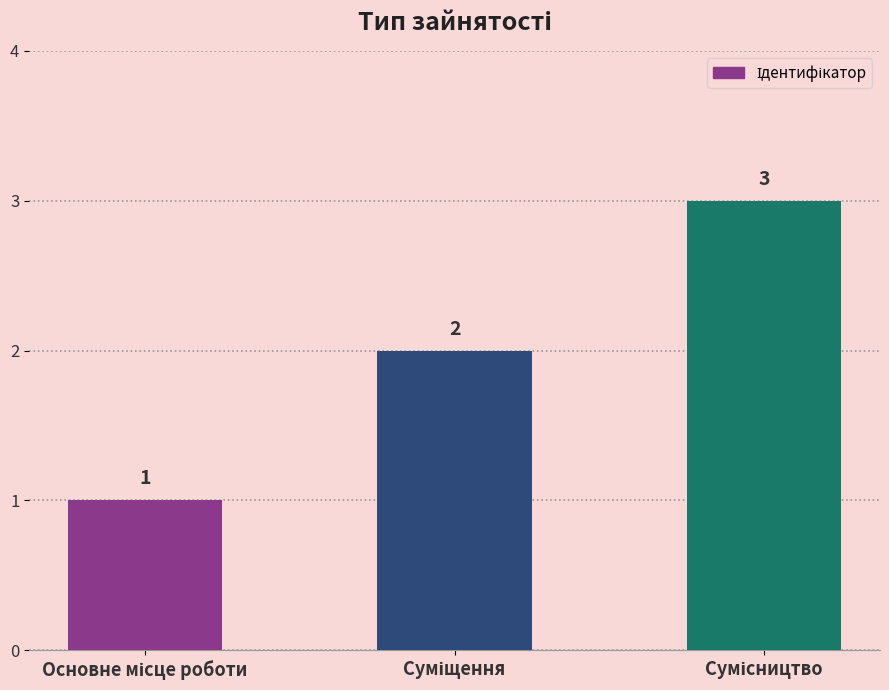

What is the difference between the maximum and minimum values?

2